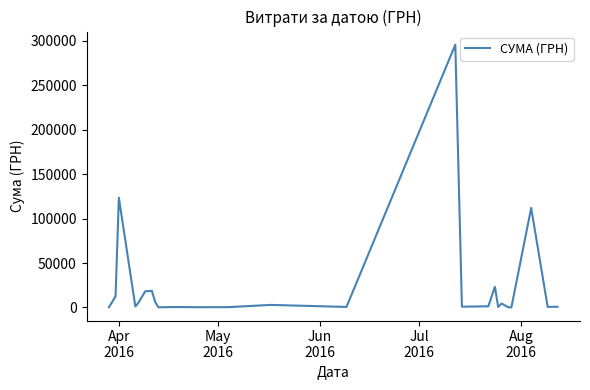

What is the greatest value displayed?

295638.6